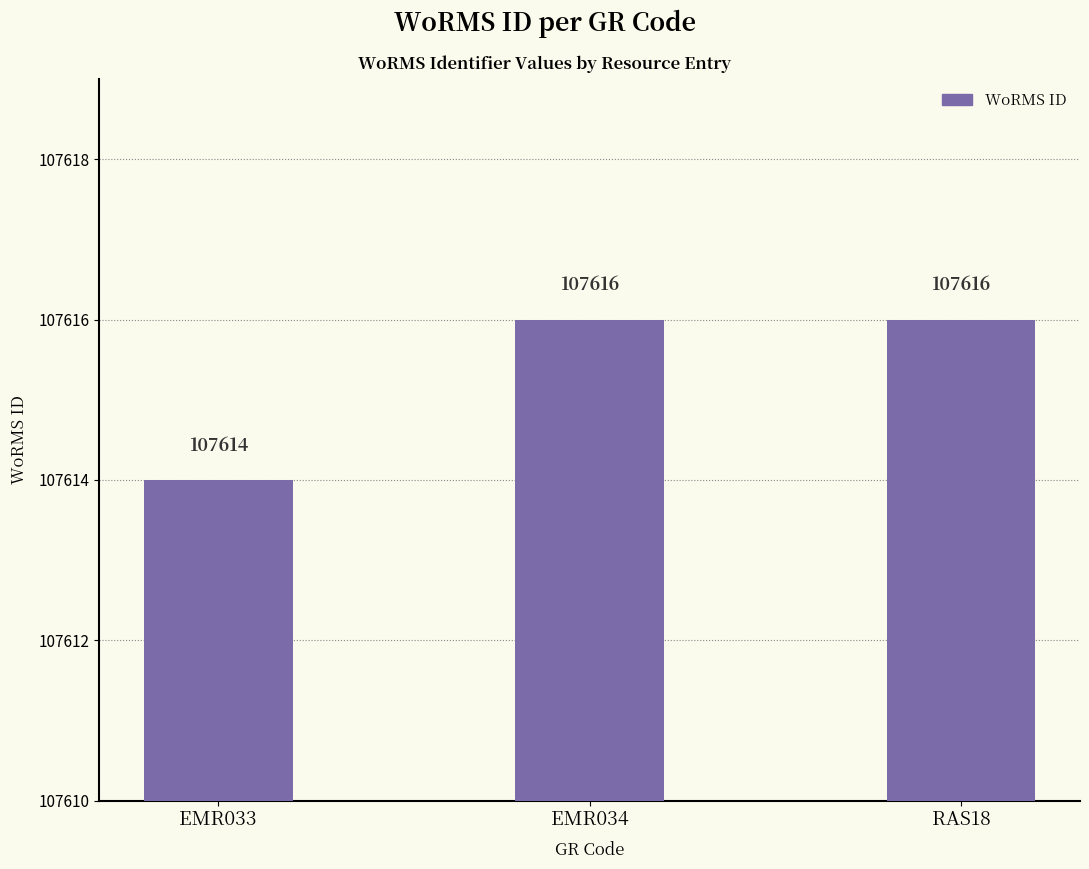

How many values are between 107614 and 107616?

3